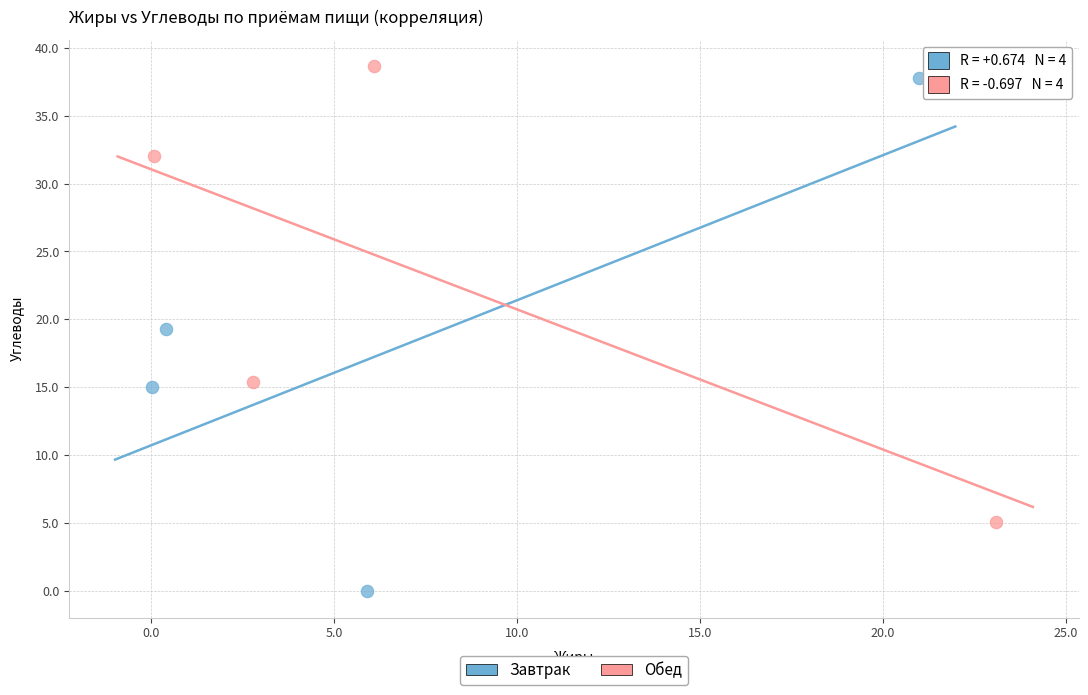

Which series reaches the minimum Y coordinate?

Завтрак